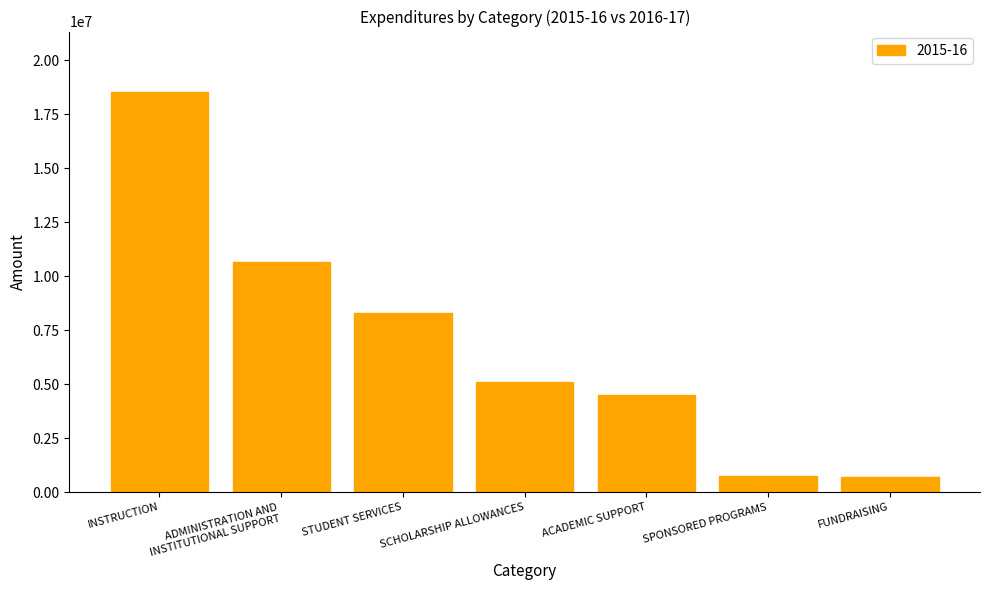

What is the average value?

6931407